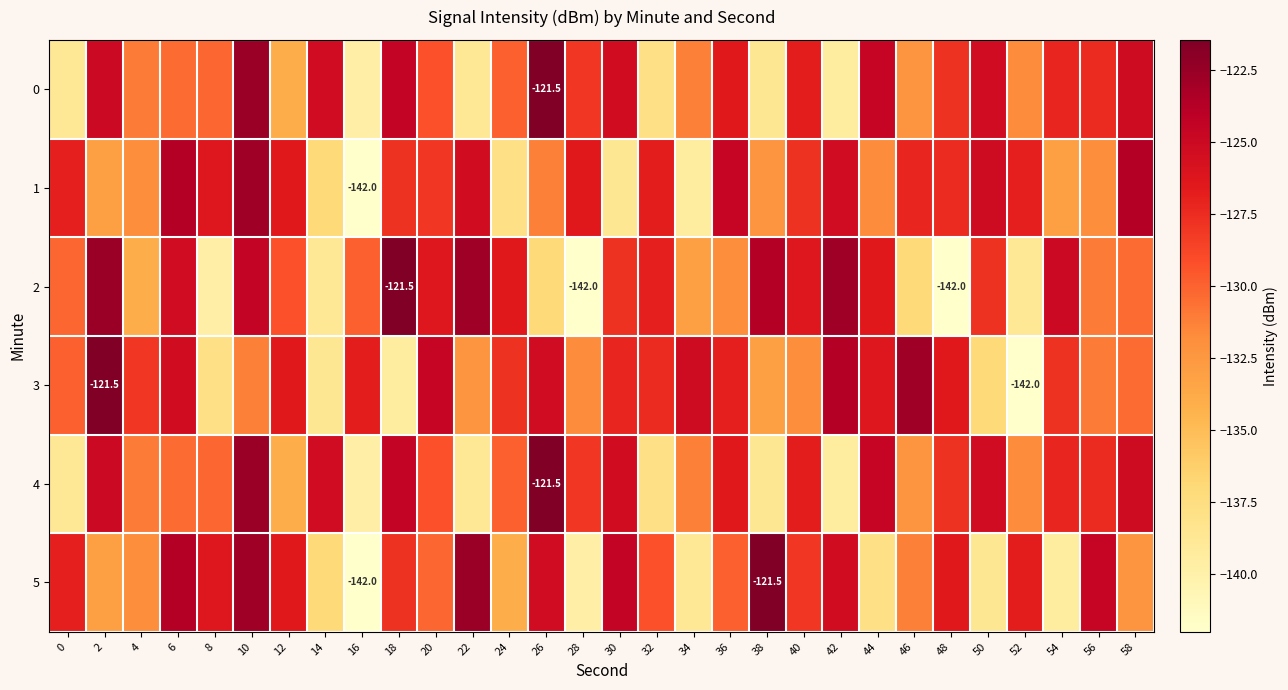

The value of 4 at 4 is -54.1. True or false?

False